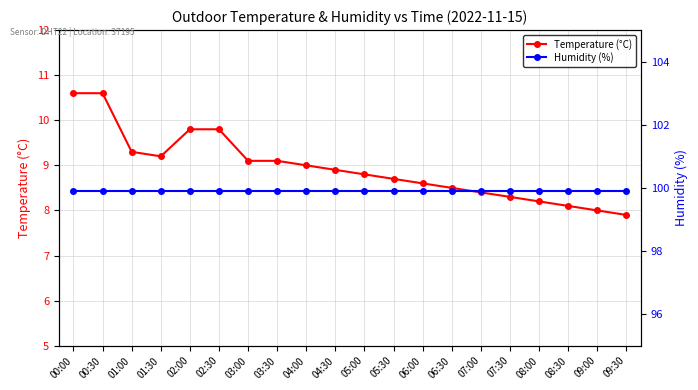

Reading right to left, list all the values displayed in this chart.

Temperature (°C): 09:30=7.9	09:00=8.0	08:30=8.1	08:00=8.2	07:30=8.3	07:00=8.4	06:30=8.5	06:00=8.6	05:30=8.7	05:00=8.8	04:30=8.9	04:00=9.0	03:30=9.1	03:00=9.1	02:30=9.8	02:00=9.8	01:30=9.2	01:00=9.3	00:30=10.6	00:00=10.6
Humidity (%): 09:30=99.9	09:00=99.9	08:30=99.9	08:00=99.9	07:30=99.9	07:00=99.9	06:30=99.9	06:00=99.9	05:30=99.9	05:00=99.9	04:30=99.9	04:00=99.9	03:30=99.9	03:00=99.9	02:30=99.9	02:00=99.9	01:30=99.9	01:00=99.9	00:30=99.9	00:00=99.9